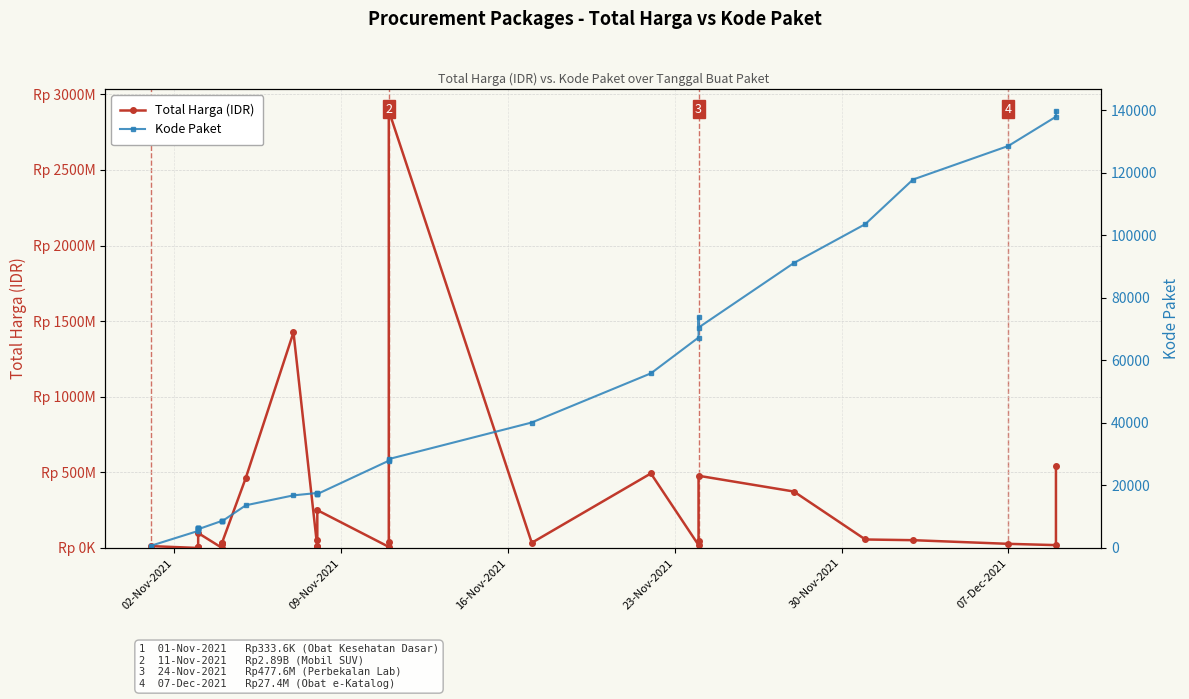

Which series has the largest total across all categories?

Total Harga (IDR)